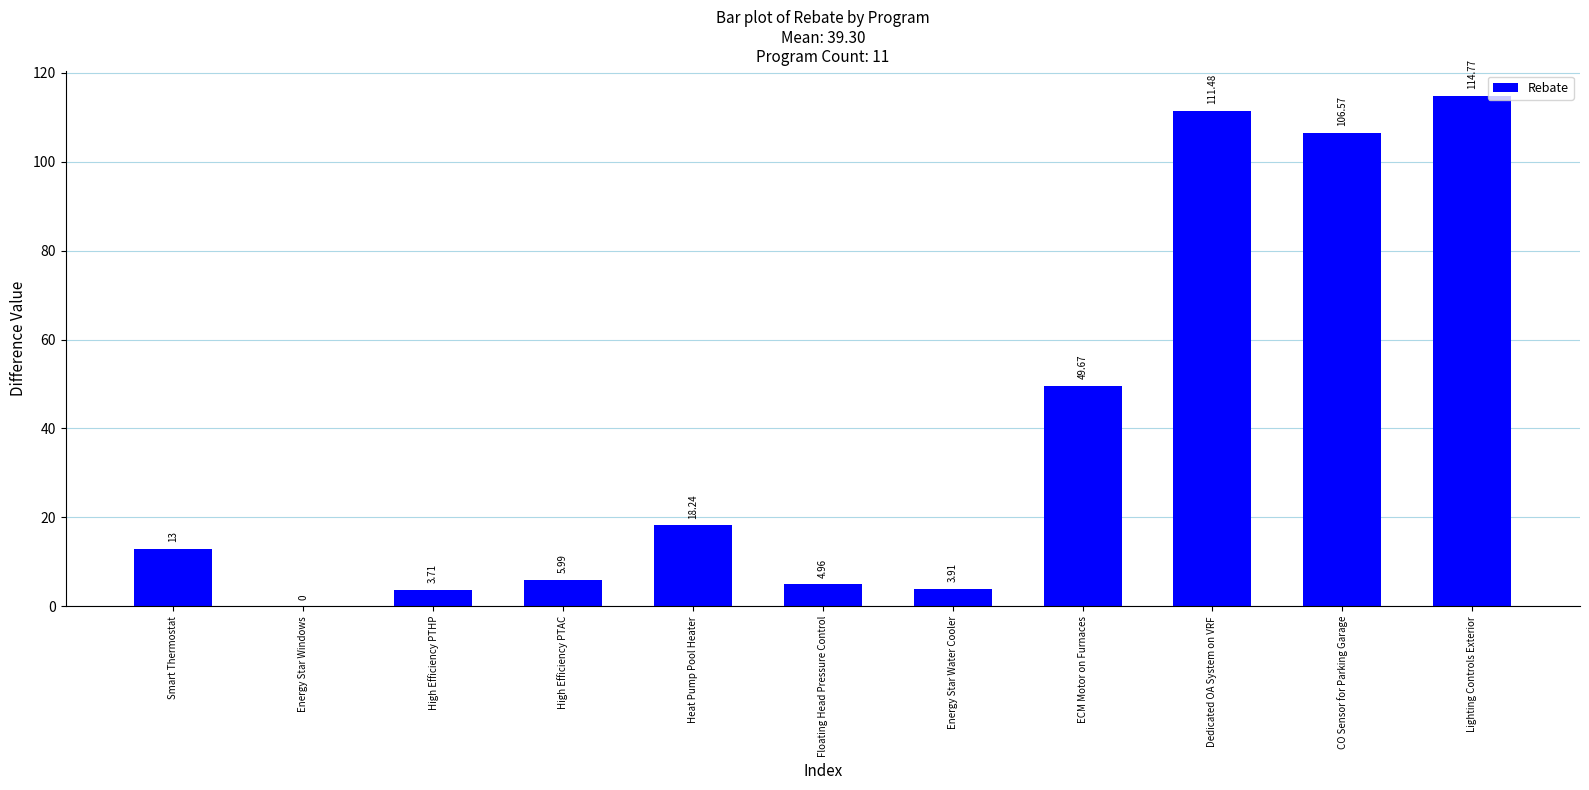

What is the change in value from High Efficiency PTAC to Energy Star Water Cooler?

-2.1